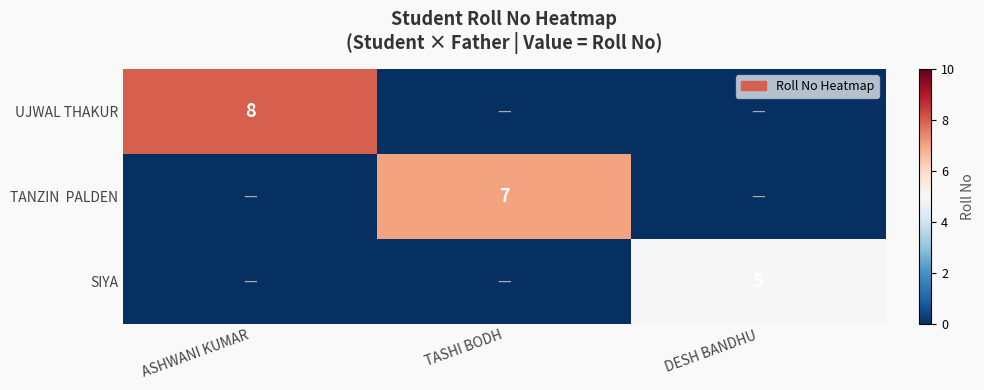

Which series has the widest spread of values?

UJWAL THAKUR